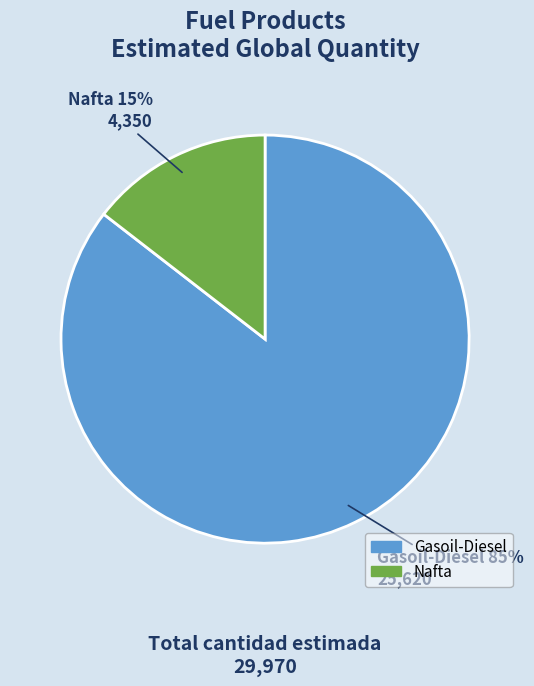

Which category has the smallest portion of the pie?

Nafta